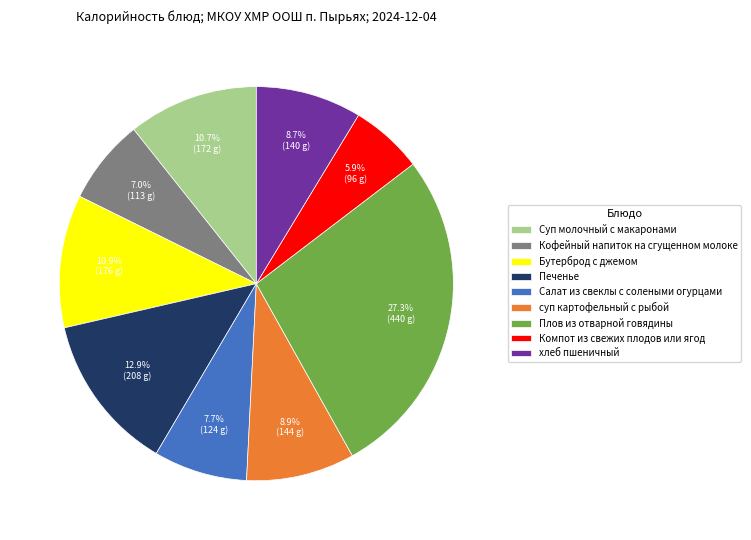

How many segments does this pie chart have?

9